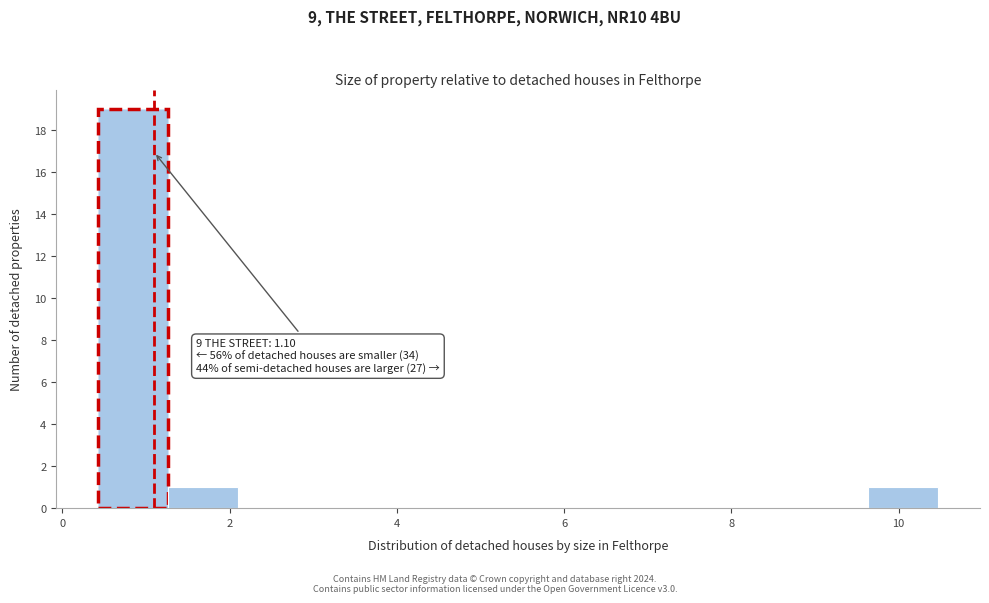

Which range on the x-axis has the tallest bar?

0.4 to 1.2